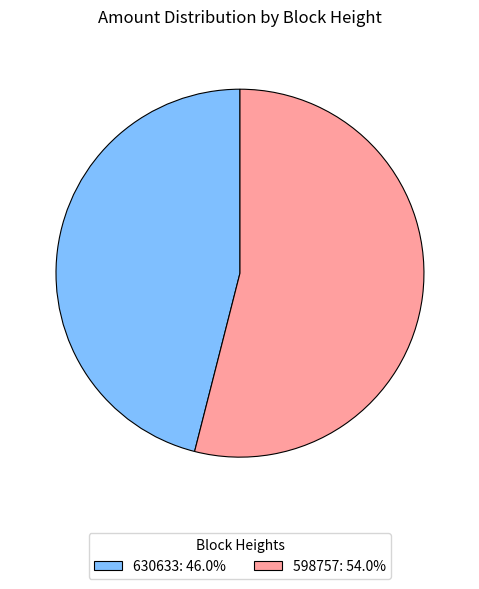

Is it true that 598757 is 43% of the pie?

False